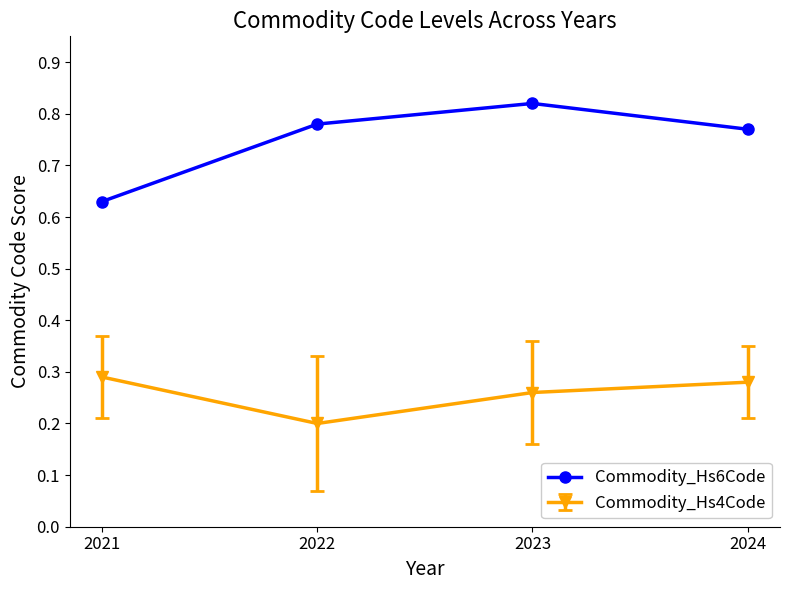

What is the minimum value shown in the chart?

0.2